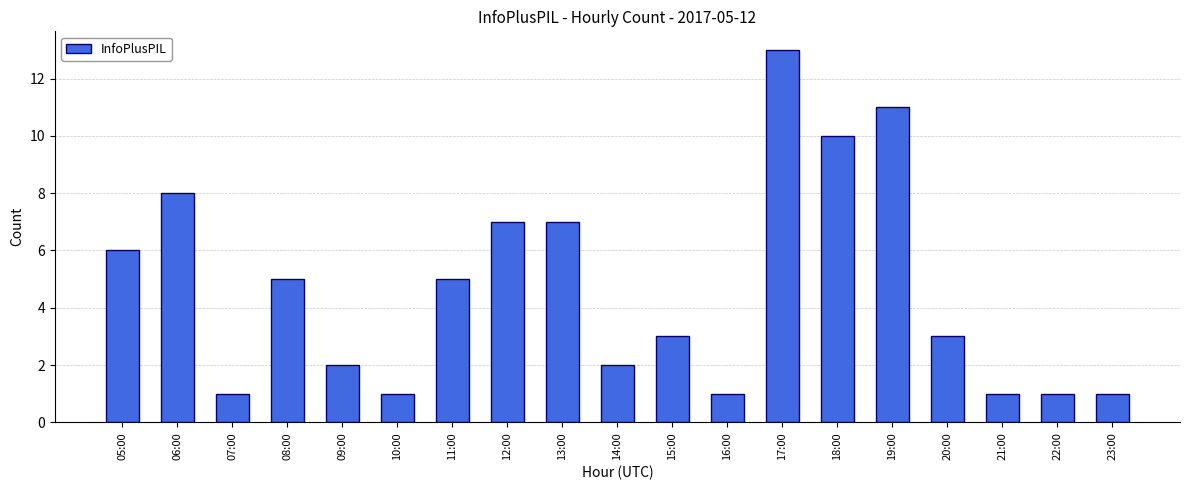

What is the ratio of the value at 11:00 to the value at 12:00?

0.7